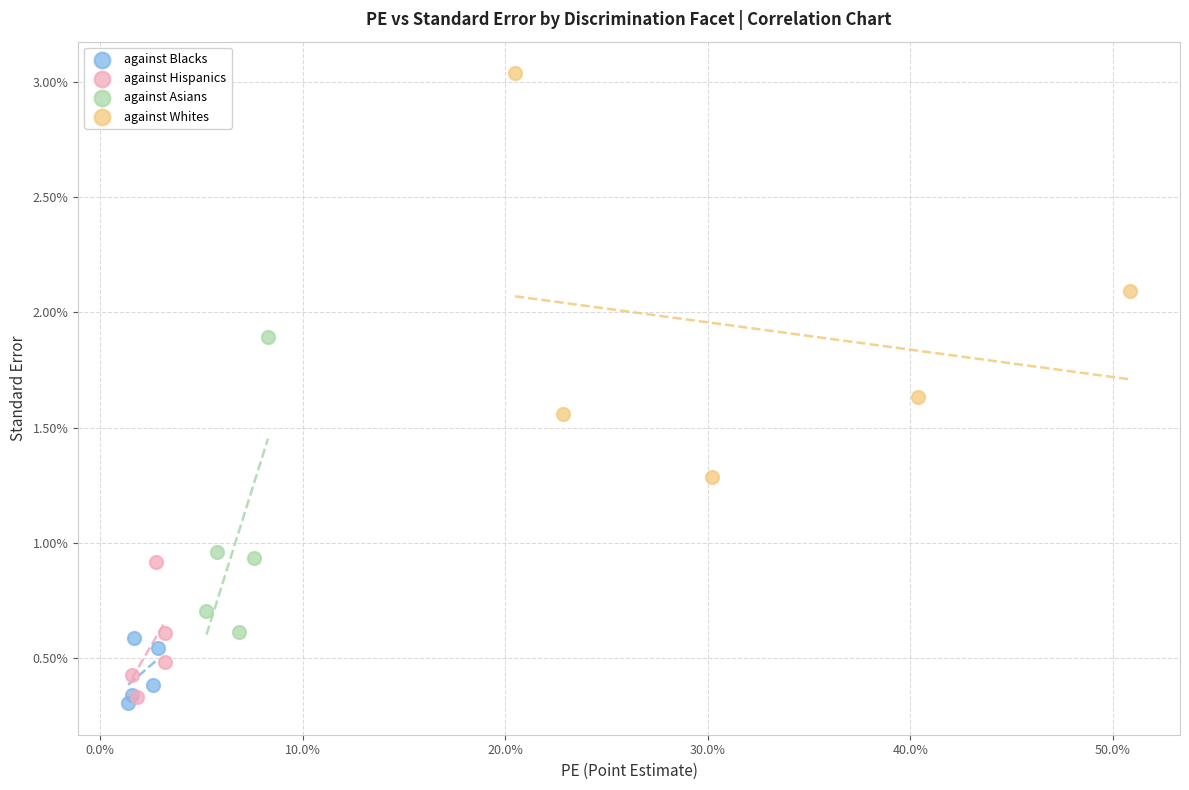

What are all the series names shown in the legend?

against Blacks, against Hispanics, against Asians, against Whites